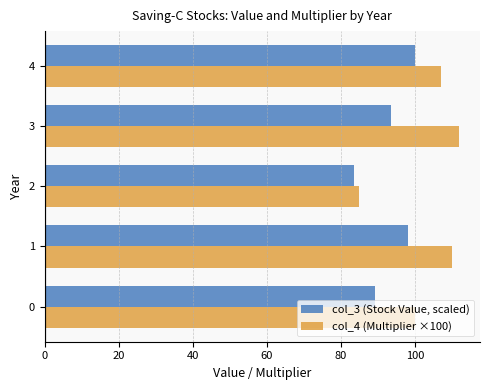

Is it true that col_4 (Multiplier ×100) equals 145.6 at 4?

False